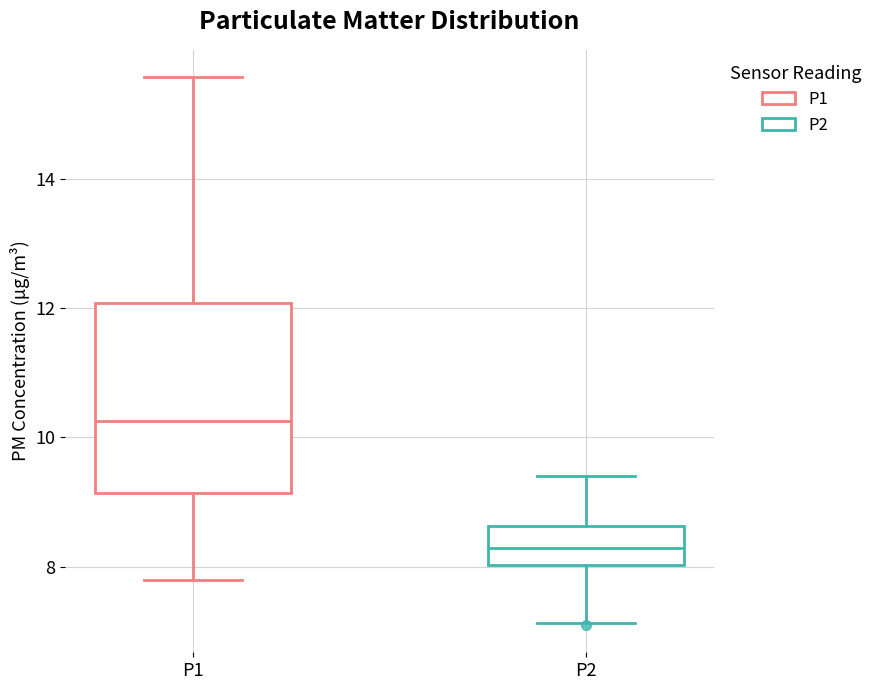

Which box is the tallest, from its lower edge to its upper edge?

P1